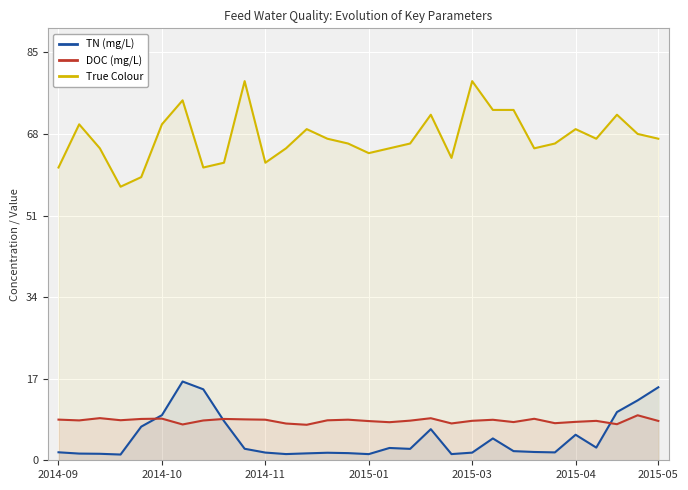

What is the lowest value of the True Colour series?

57.0